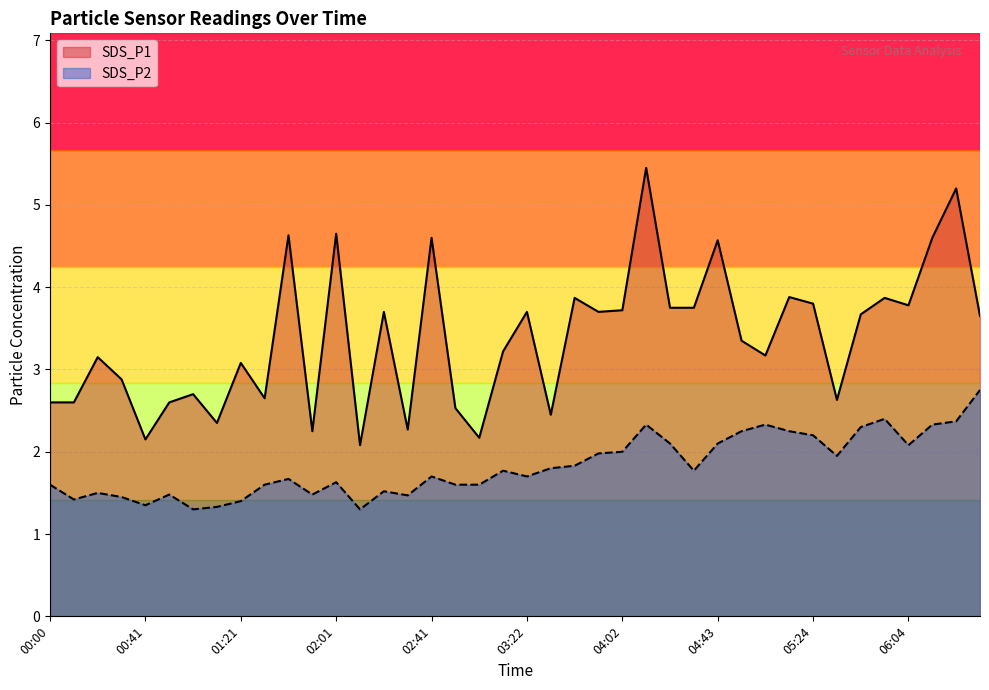

Where is the first local maximum for SDS_P2?

00:20